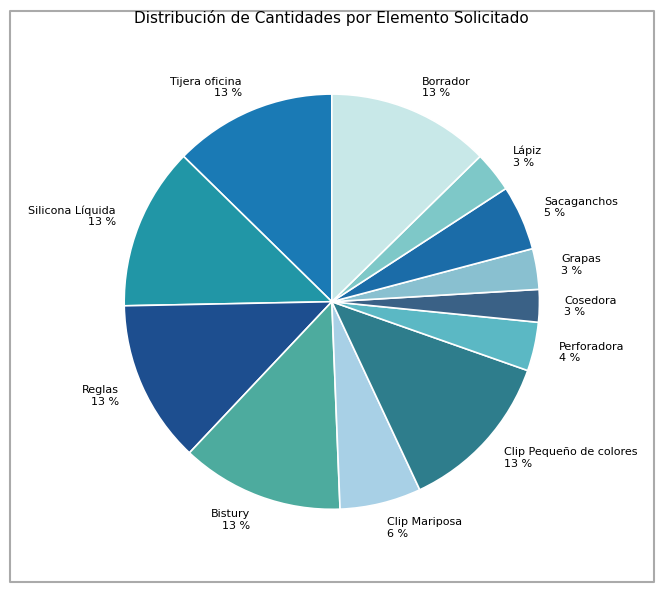

Combined, do Lápiz and Clip Pequeño de colores account for over 50%?

No